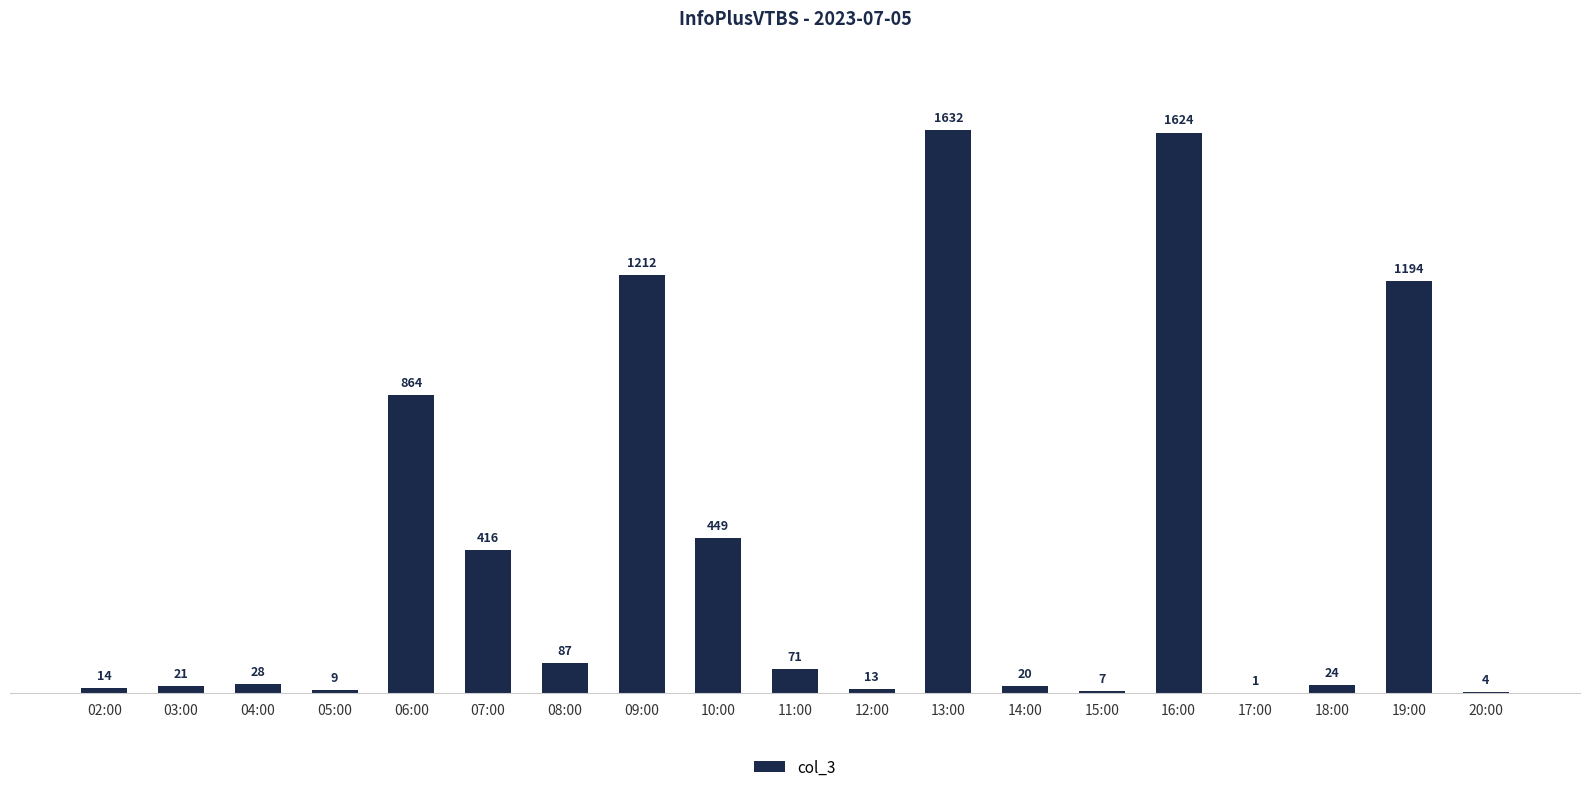

Reading left to right, list all the values displayed in this chart.

02:00=14	03:00=21	04:00=28	05:00=9	06:00=864	07:00=416	08:00=87	09:00=1212	10:00=449	11:00=71	12:00=13	13:00=1632	14:00=20	15:00=7	16:00=1624	17:00=1	18:00=24	19:00=1194	20:00=4